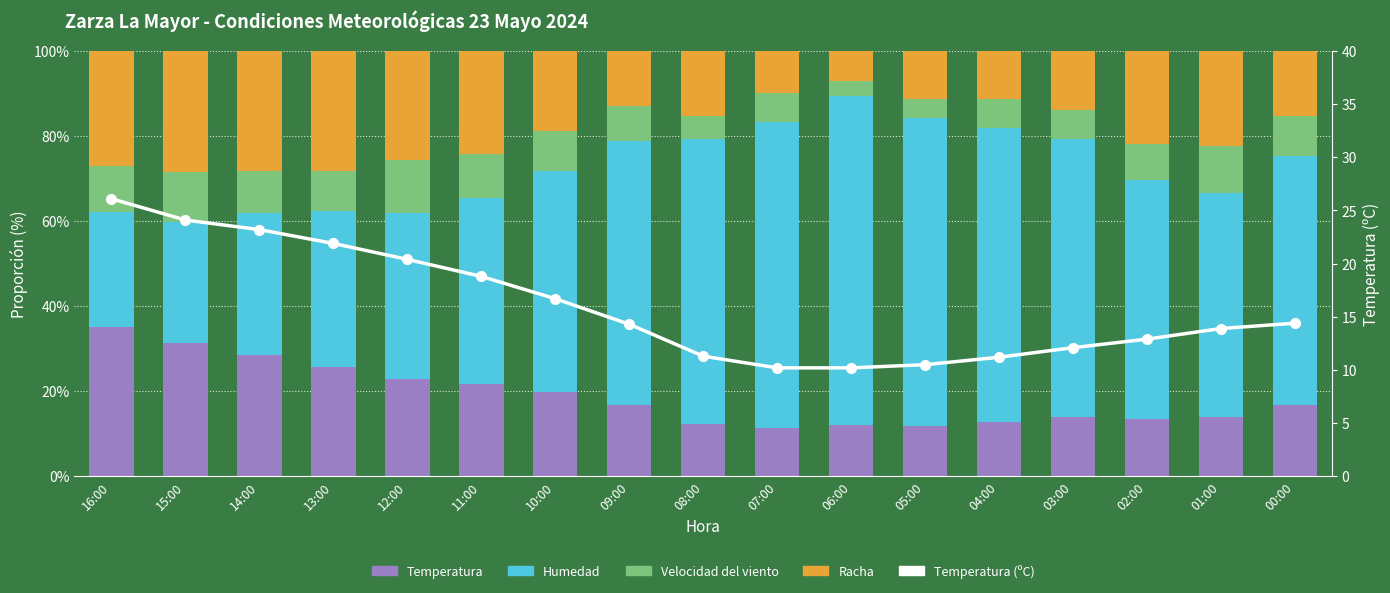

What is the average value of the Temperatura (ºC) series?

16.0